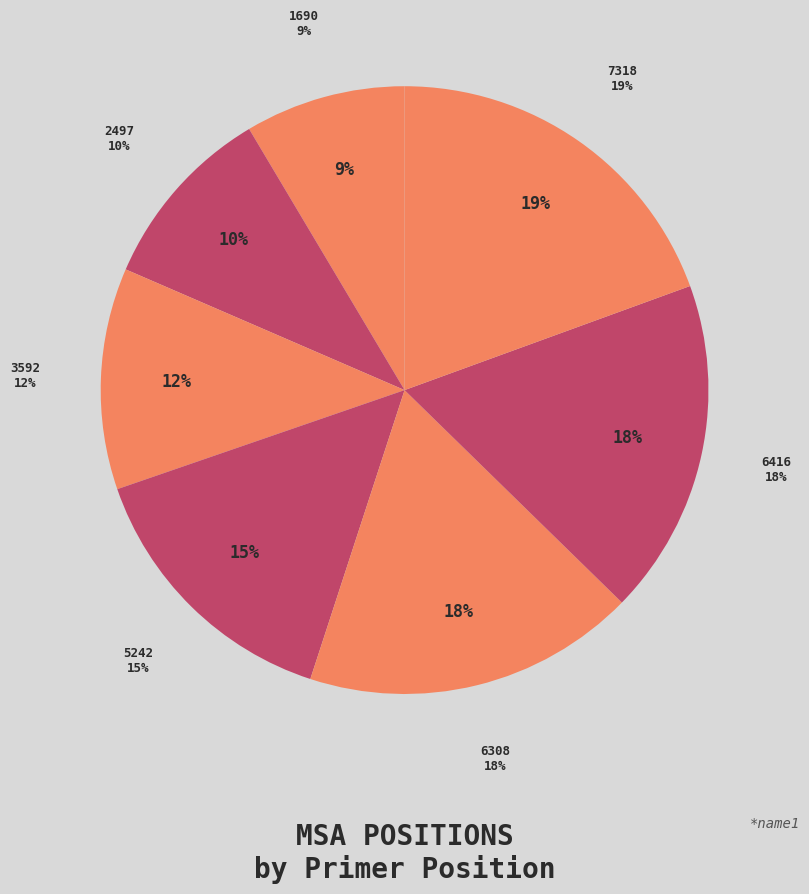

To the nearest percent, what is the difference between the 2497 and 5242 slice percentages?

5%